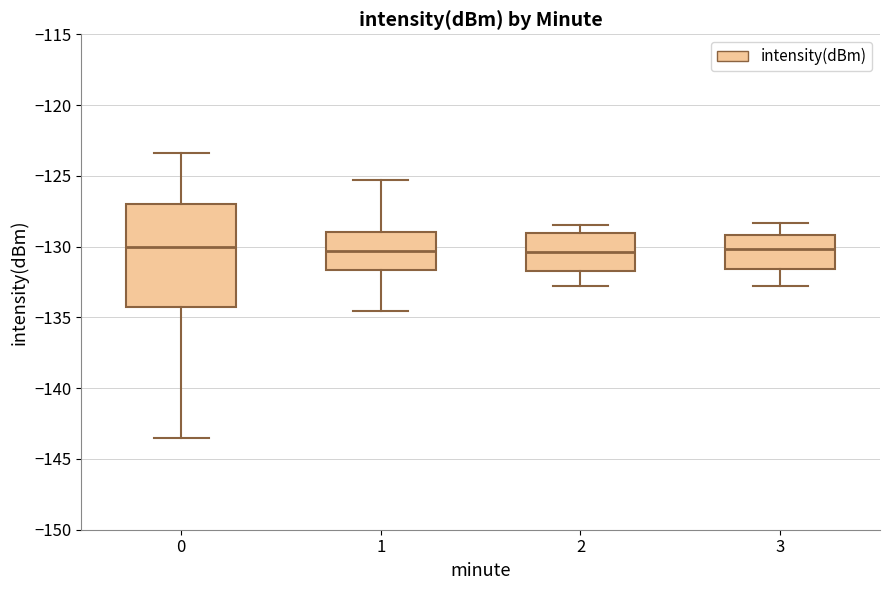

Where is the lower edge of the box at x = 3 on the y-axis? The values are not printed on the chart, so give them approximately, as read against the axis.

-131.5